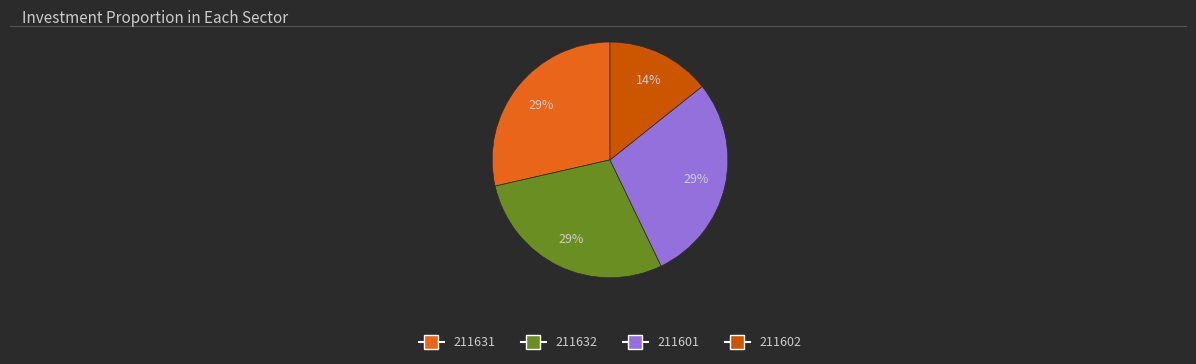

Does 211632 represent more than half of the total?

No